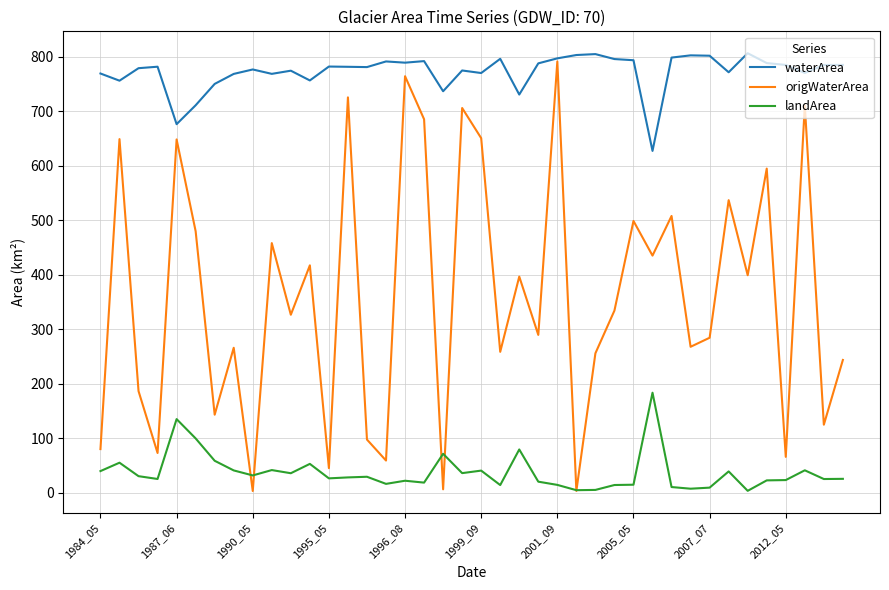

What is the highest value of the waterArea series?

806.8